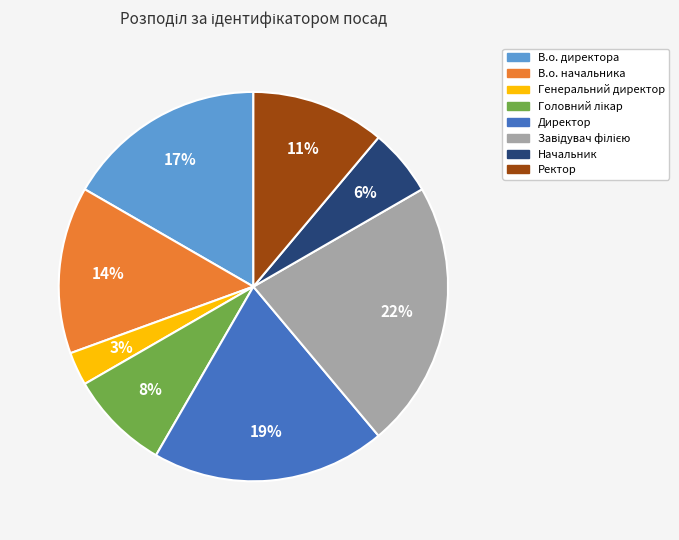

Combined, do В.о. начальника and Генеральний директор account for over 50%?

No